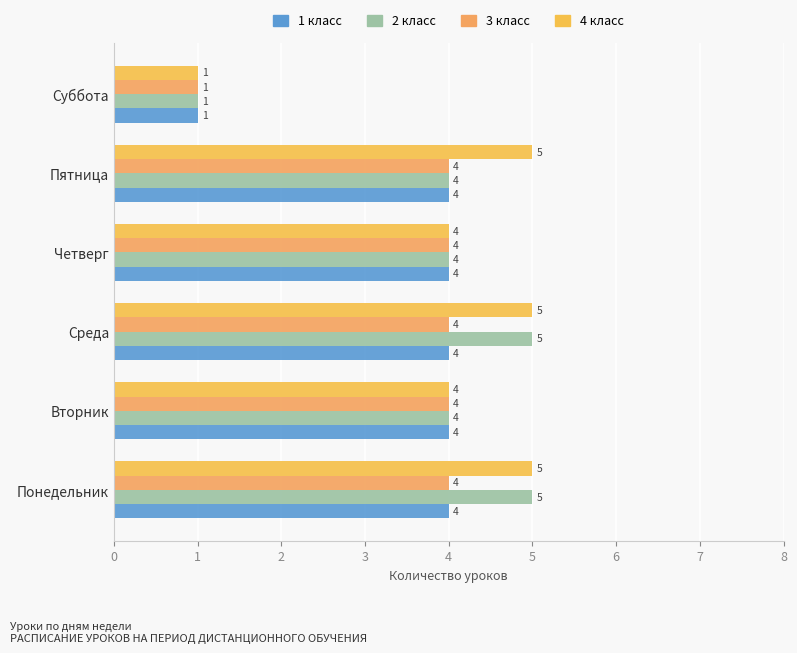

How many distinct data groups are displayed?

4